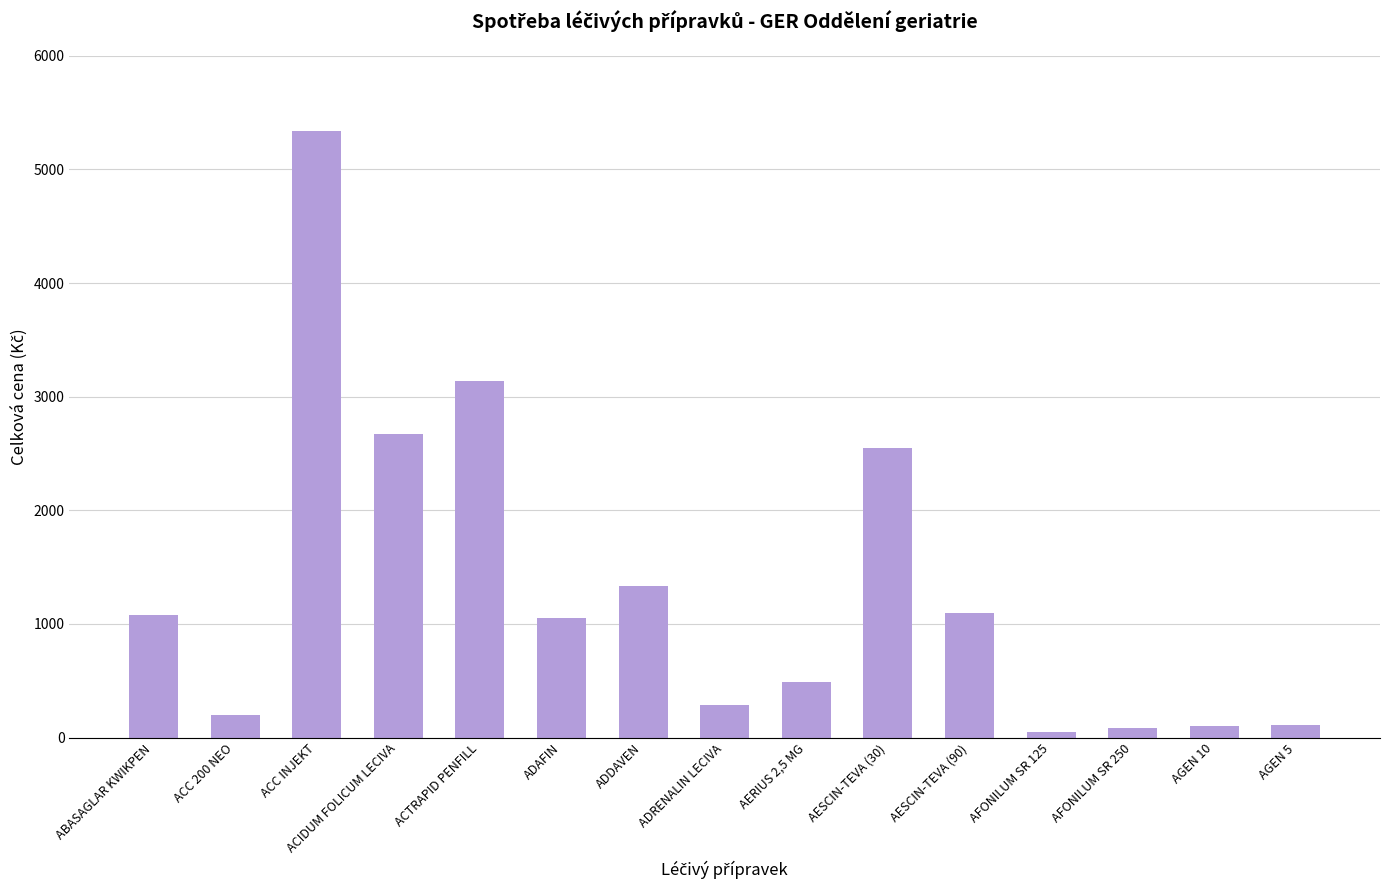

The chart shows a value of 1052.4 at ADAFIN. True or false?

True